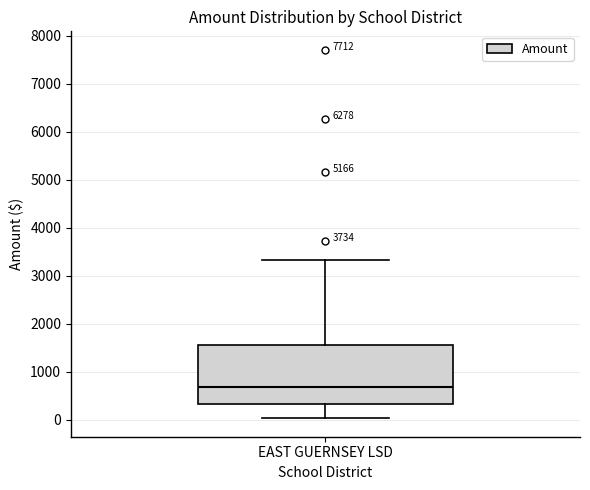

Read this box plot against the y-axis: the position of the median line, the range covered by the box, and the ends of both whiskers. The values are not printed on the chart, so give them approximately, as read against the axis.

median 700, box 300 to 1600, whiskers 0 to 3300